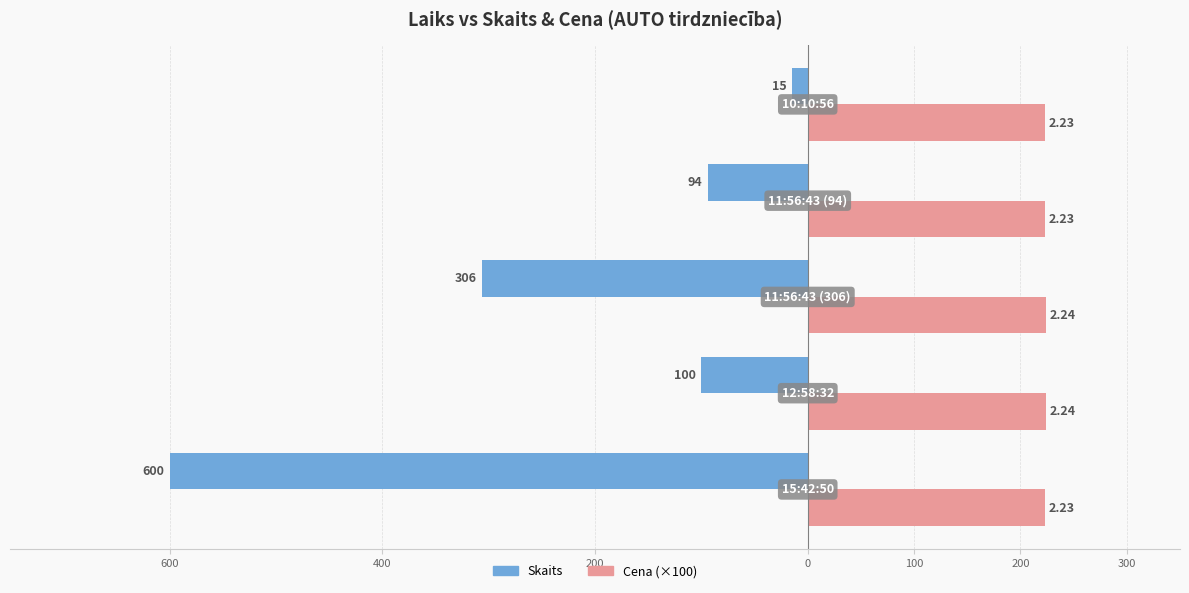

What position from the left is 200?

3